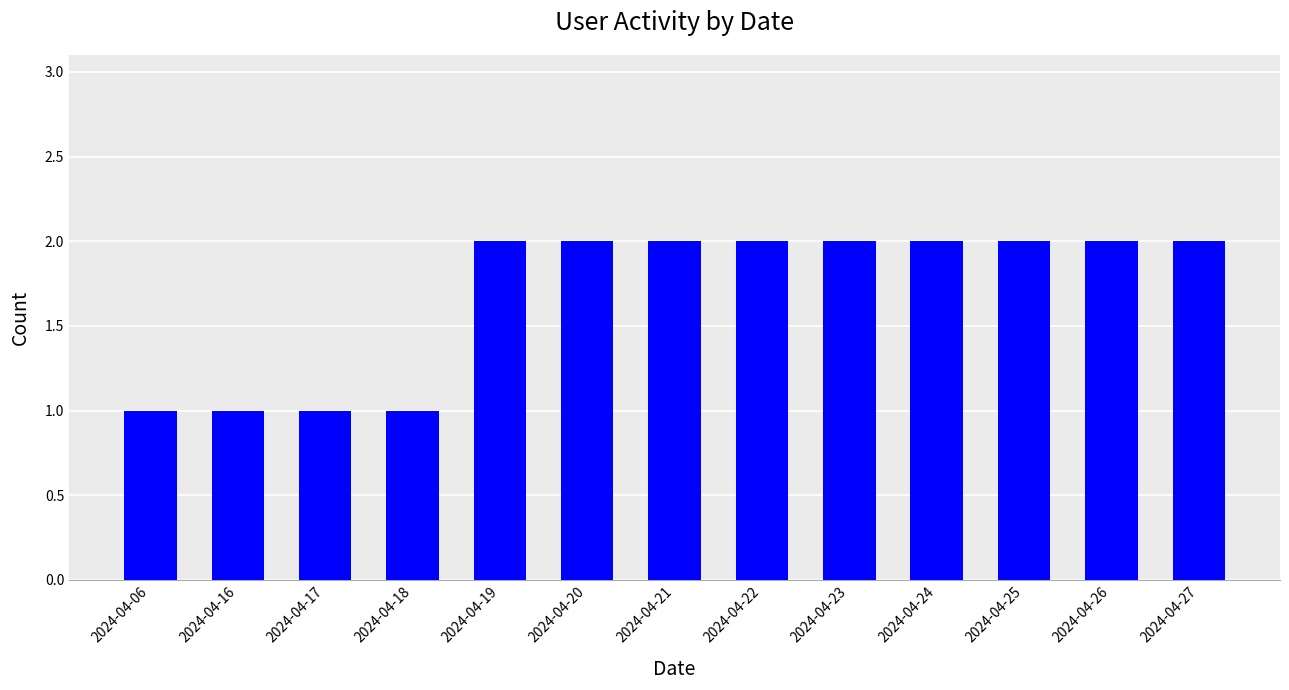

True or false: the data shows 2 at 2024-04-19.

True